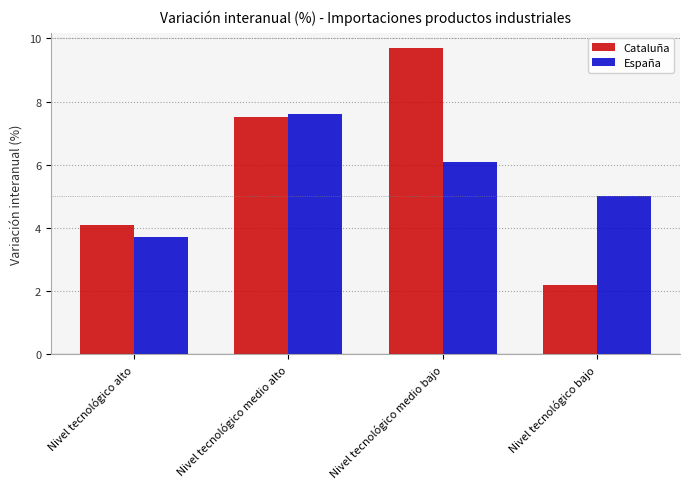

Reading right to left, what are all the values shown in this chart?

Cataluña: 2.2	9.7	7.5	4.1
España: 5.0	6.1	7.6	3.7